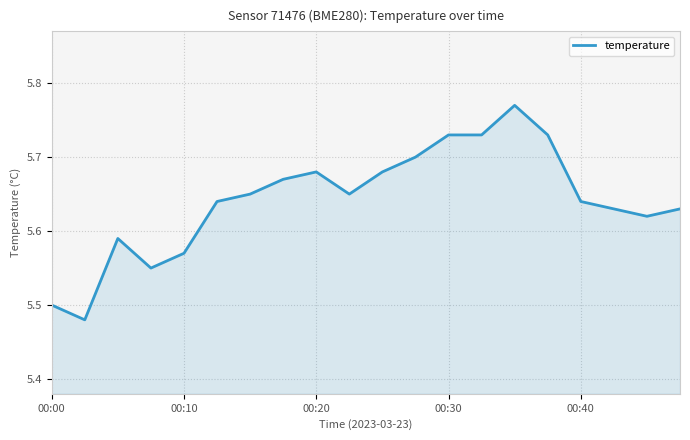

What is the difference between the maximum and minimum values?

0.3